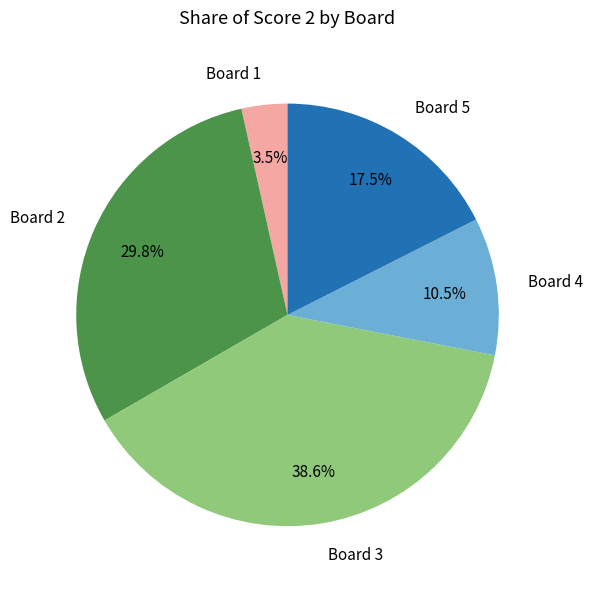

To the nearest percent, what is the difference between the largest and smallest slice percentages?

35%